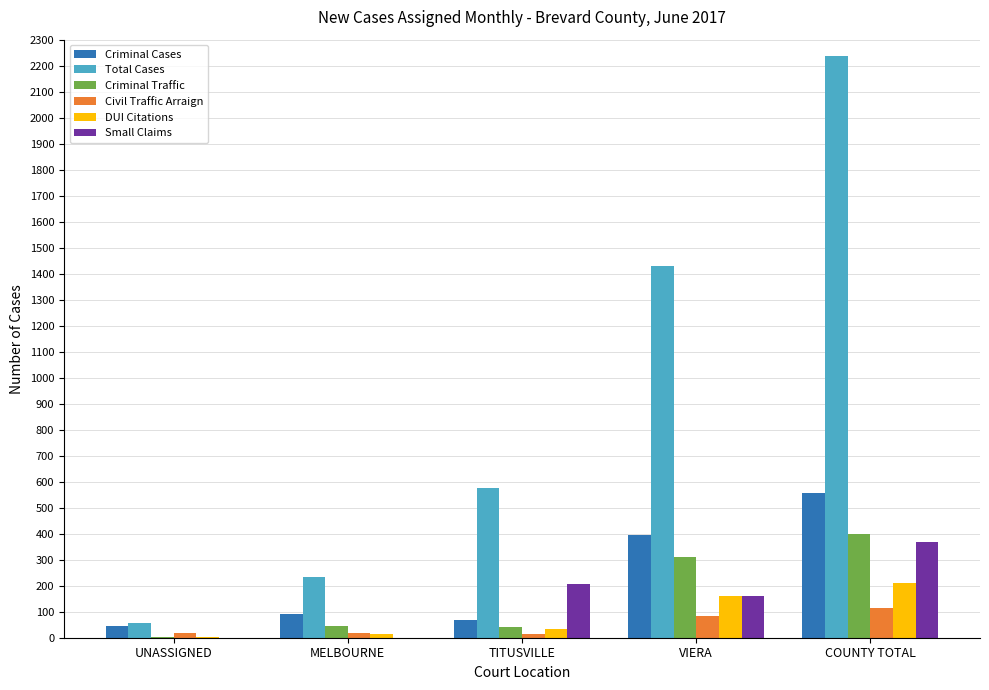

What is the sum of all Civil Traffic Arraign values?

249